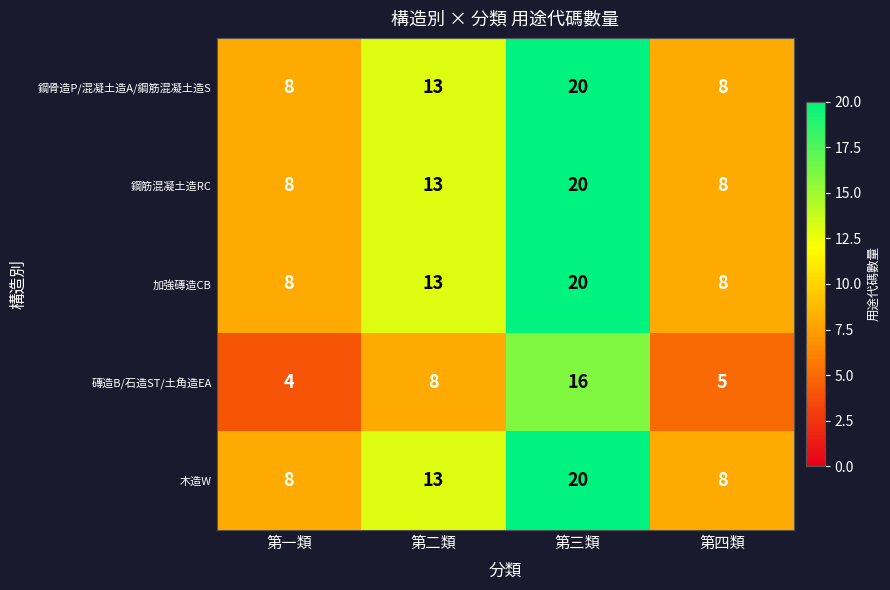

Which series changed the most between 第二類 and 第三類?

磚造B/石造ST/土角造EA